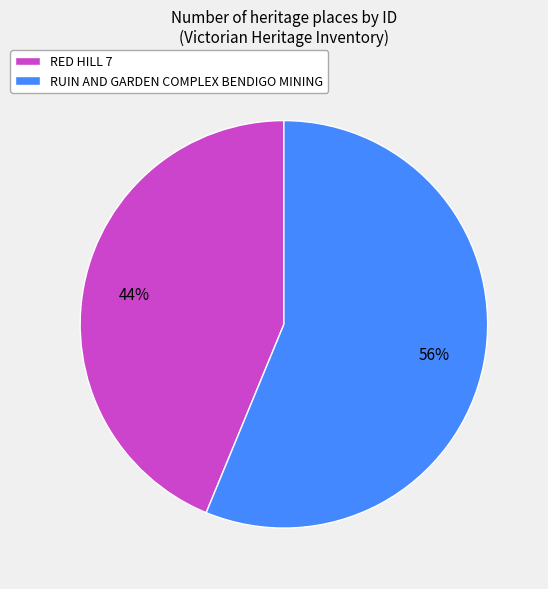

Is it true that RUIN AND GARDEN COMPLEX BENDIGO MINING is 56% of the pie?

True